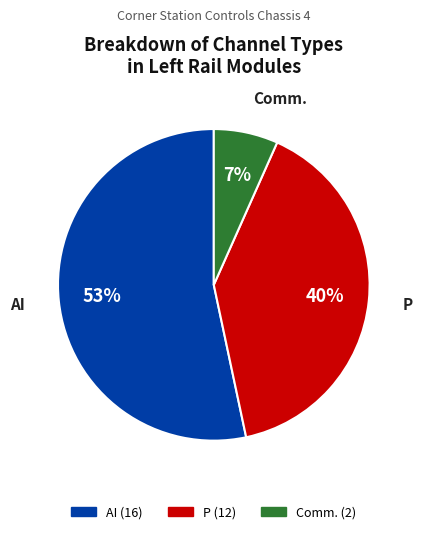

True or false: Comm. (2) accounts for 7% of the total.

True